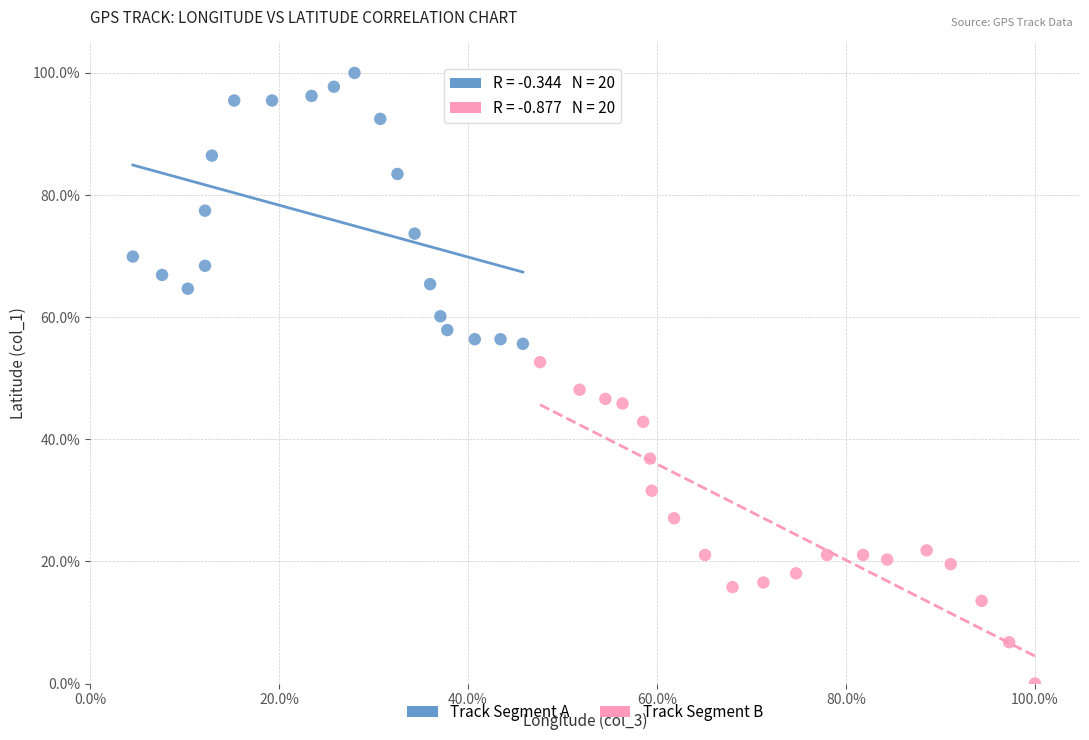

What are all the series names shown in the legend?

Track Segment A, Track Segment B